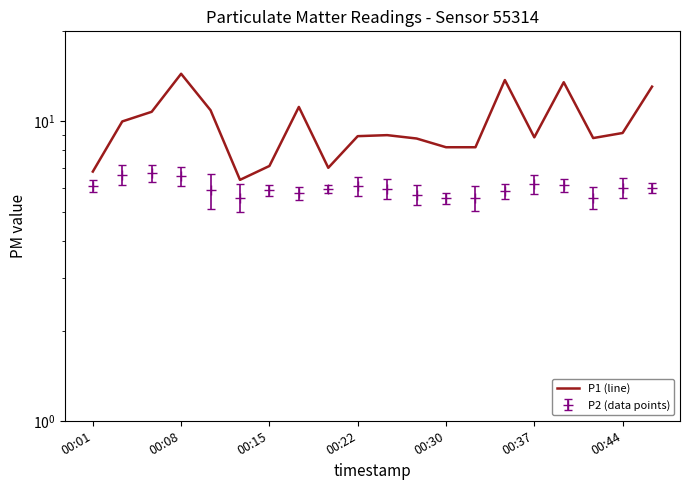

Reading left to right, what are all the values shown in this chart?

6.8	10.0	10.8	14.4	10.9	6.4	7.1	11.2	7.0	8.9	9.0	8.8	8.2	8.2	13.8	8.8	13.5	8.8	9.2	13.1